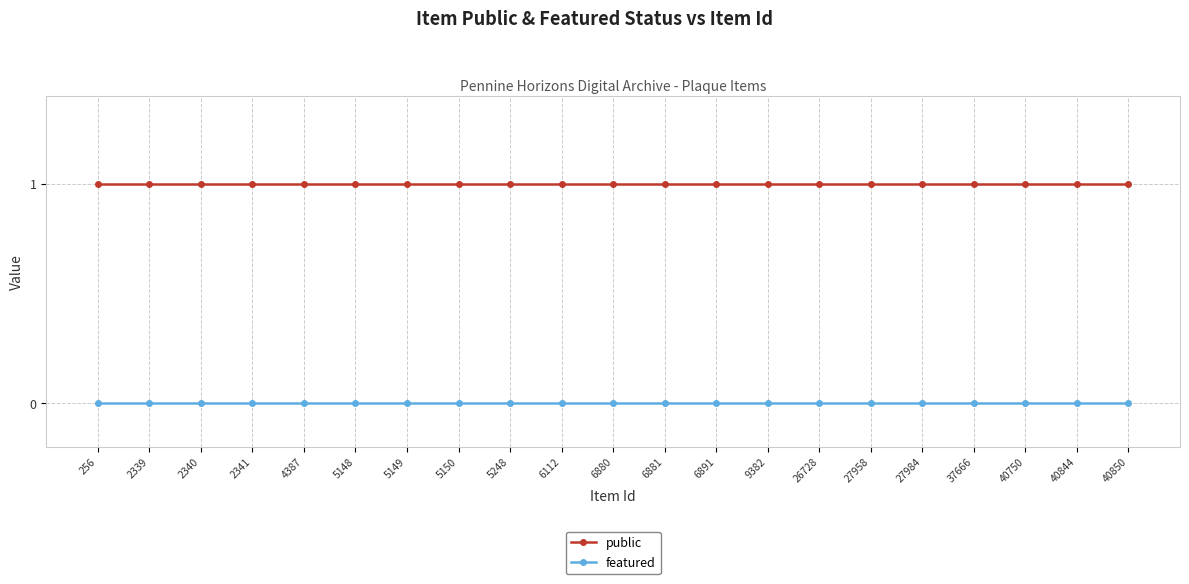

What is the difference between the highest and lowest values at 2341?

1